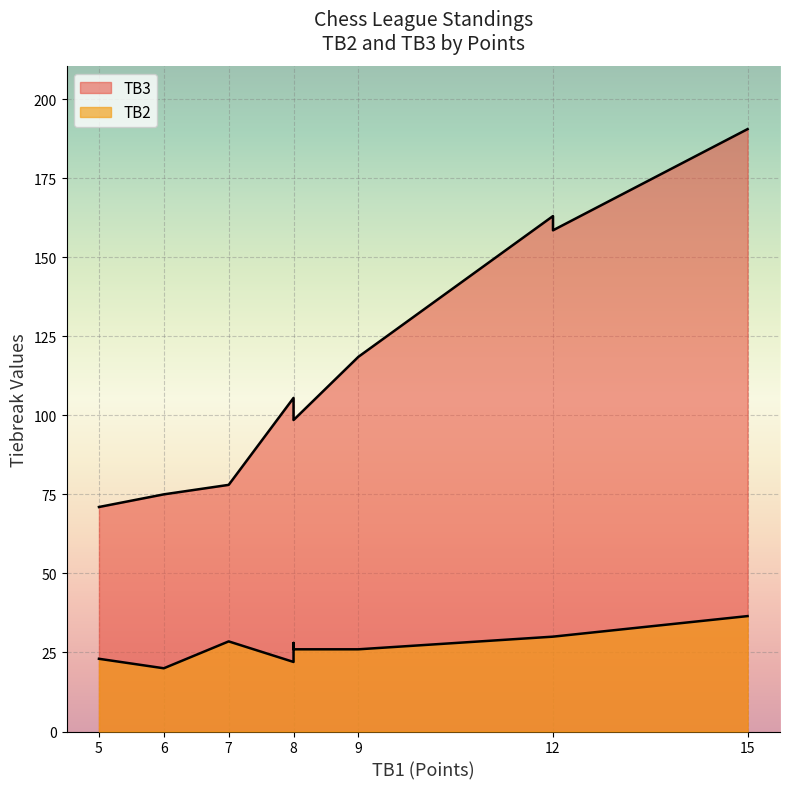

Is it true that TB2 equals 30.0 at 12?

True